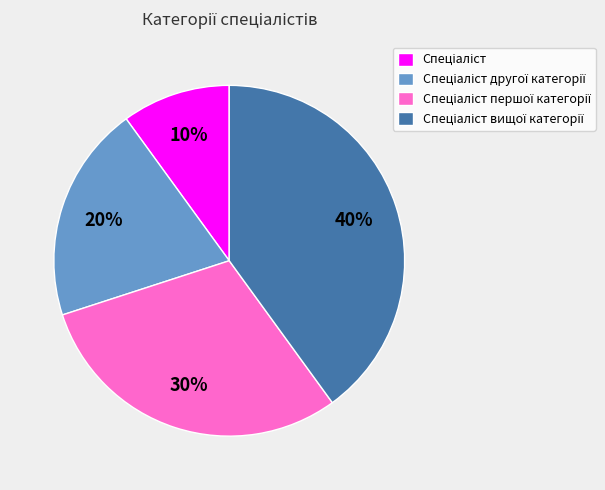

Is there a majority slice in this chart?

No